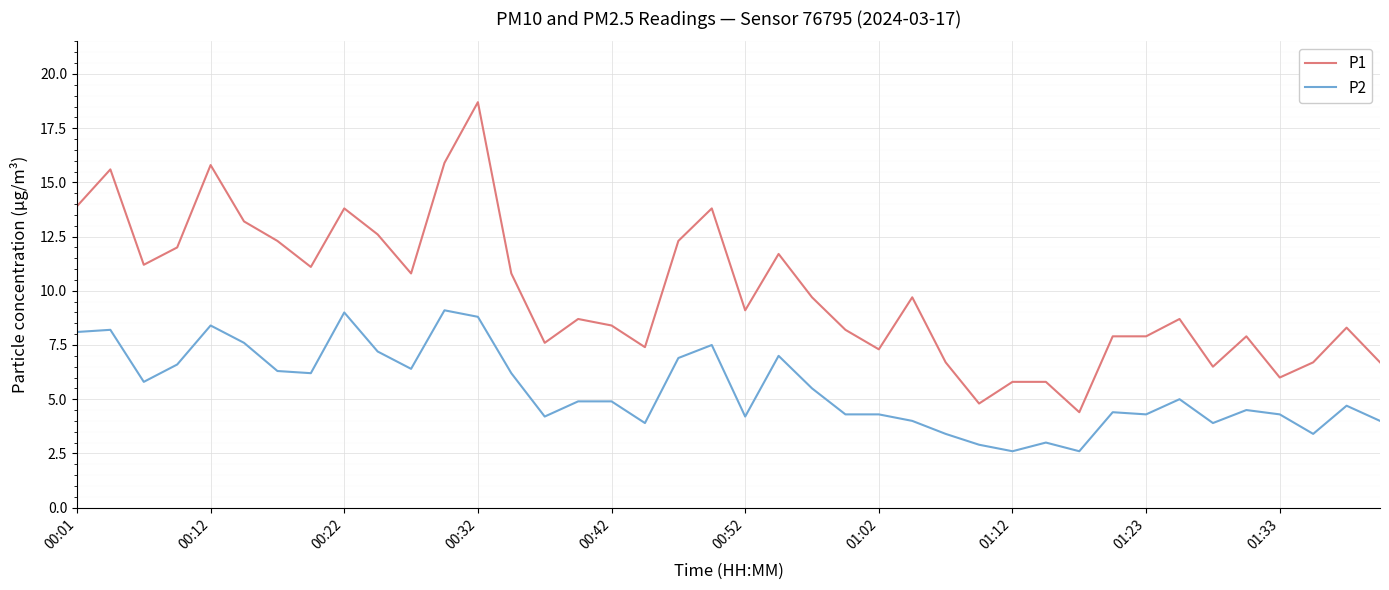

Reading left to right, list all the values displayed in this chart.

P1: 13.9	15.6	11.2	12.0	15.8	13.2	12.3	11.1	13.8	12.6	10.8	15.9	18.7	10.8	7.6	8.7	8.4	7.4	12.3	13.8	9.1	11.7	9.7	8.2	7.3	9.7	6.7	4.8	5.8	5.8	4.4	7.9	7.9	8.7	6.5	7.9	6.0	6.7	8.3	6.7
P2: 8.1	8.2	5.8	6.6	8.4	7.6	6.3	6.2	9.0	7.2	6.4	9.1	8.8	6.2	4.2	4.9	4.9	3.9	6.9	7.5	4.2	7.0	5.5	4.3	4.3	4.0	3.4	2.9	2.6	3.0	2.6	4.4	4.3	5.0	3.9	4.5	4.3	3.4	4.7	4.0